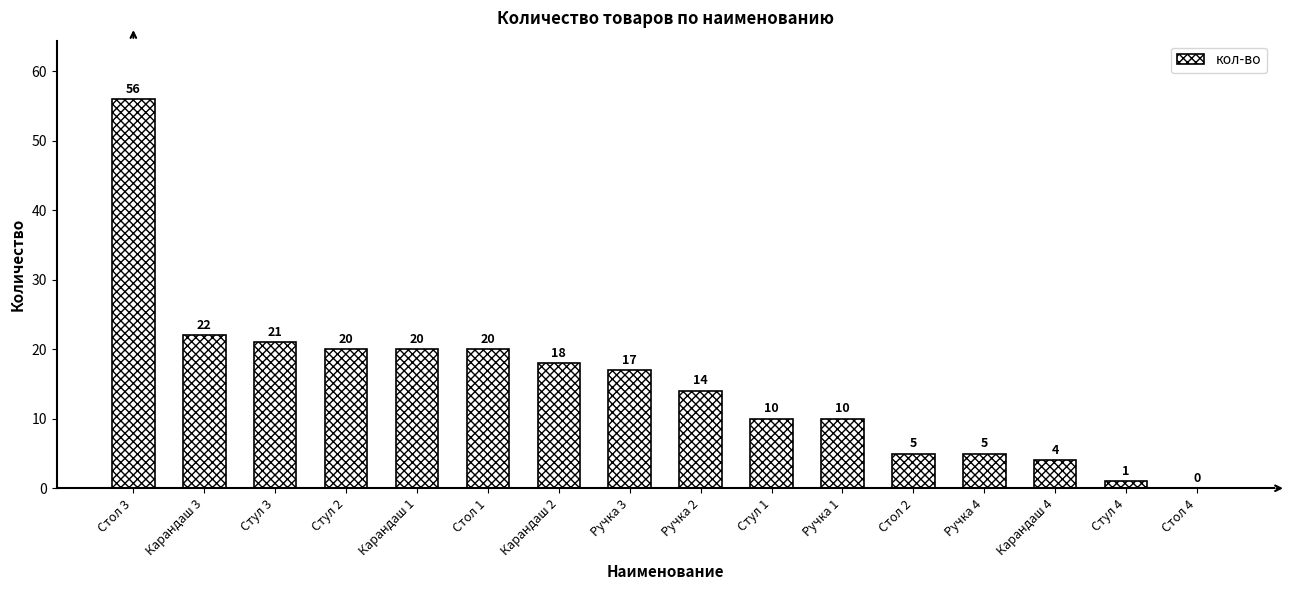

What is the approximate value at Стул 3?

21